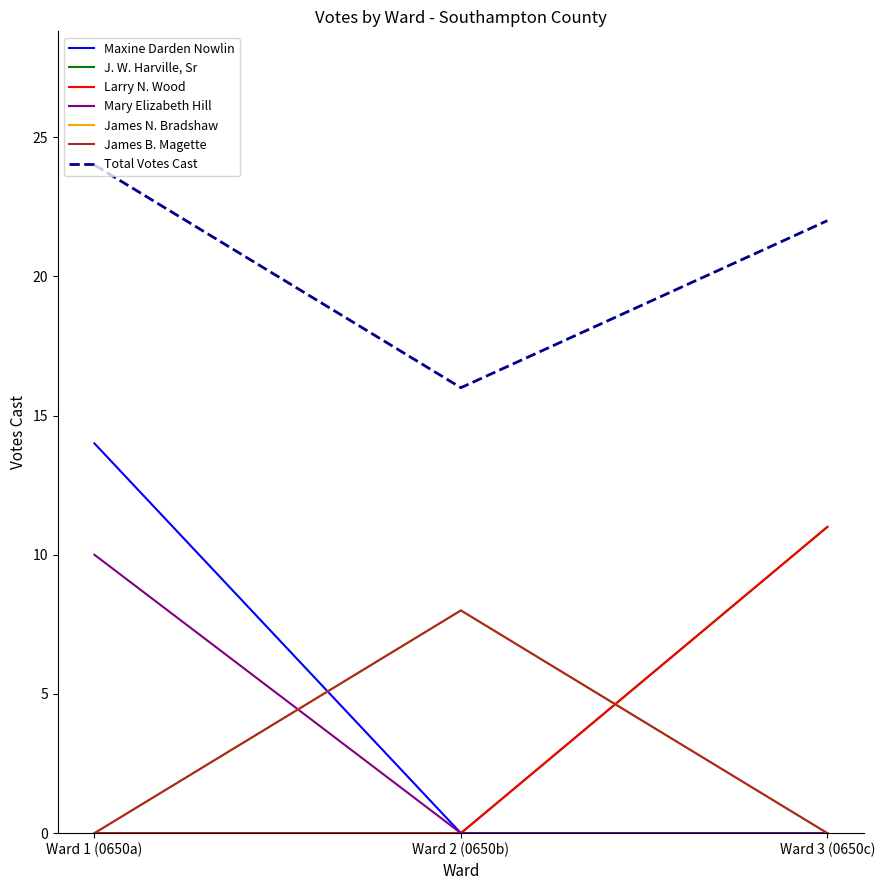

Does the chart have visible grid lines?

No